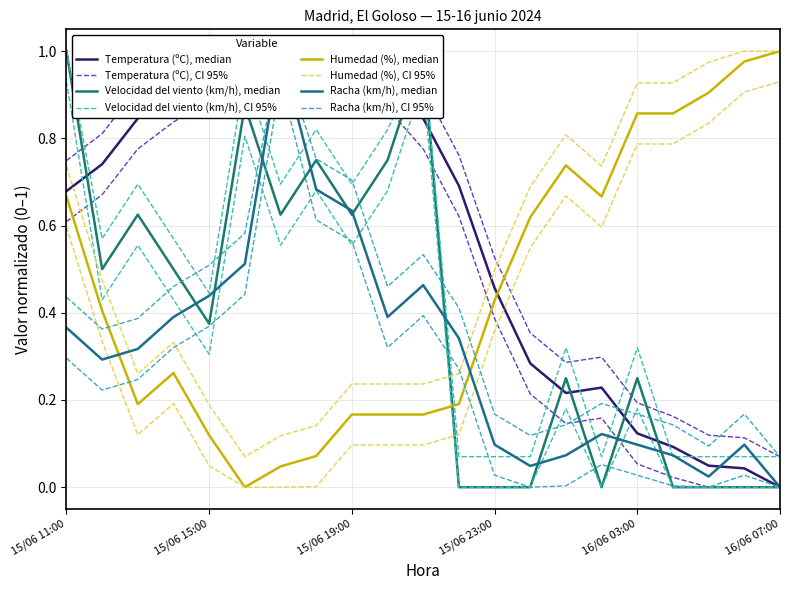

What is the label of the 16th point from the left?

16/06 02:00